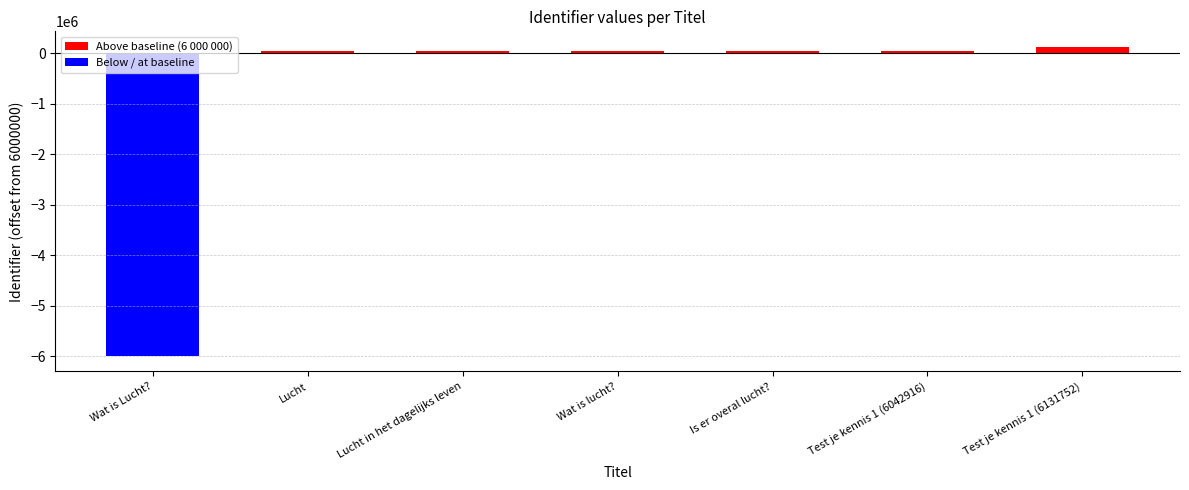

Reading left to right, what are all the values shown in this chart?

Wat is Lucht?=0	Lucht=6042277	Lucht in het dagelijks leven=6042280	Wat is lucht?=6056886	Is er overal lucht?=6042824	Test je kennis 1 (6042916)=6042916	Test je kennis 1 (6131752)=6131752